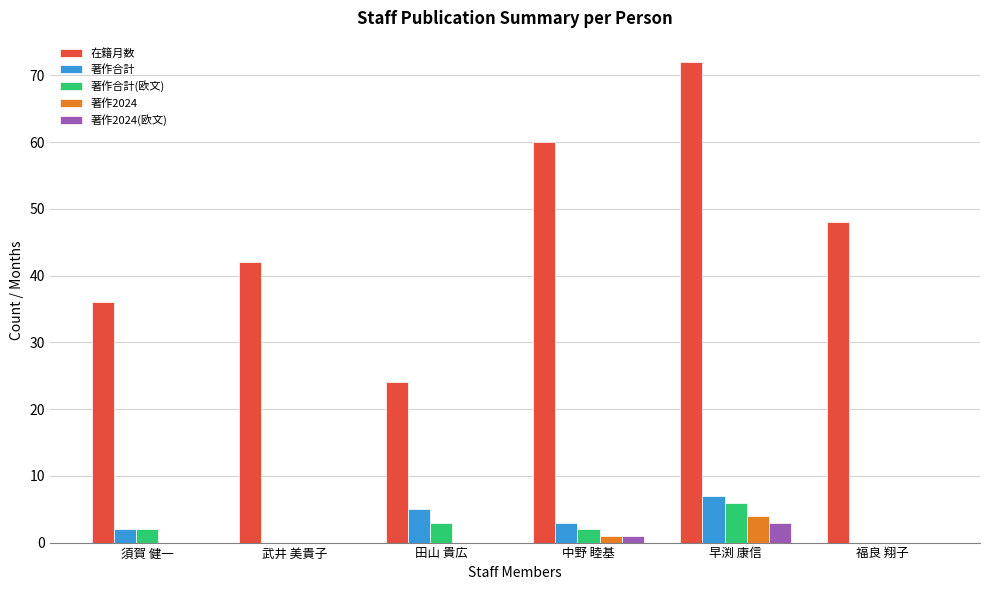

What is the spread (max minus min) of values at 中野 睦基?

59